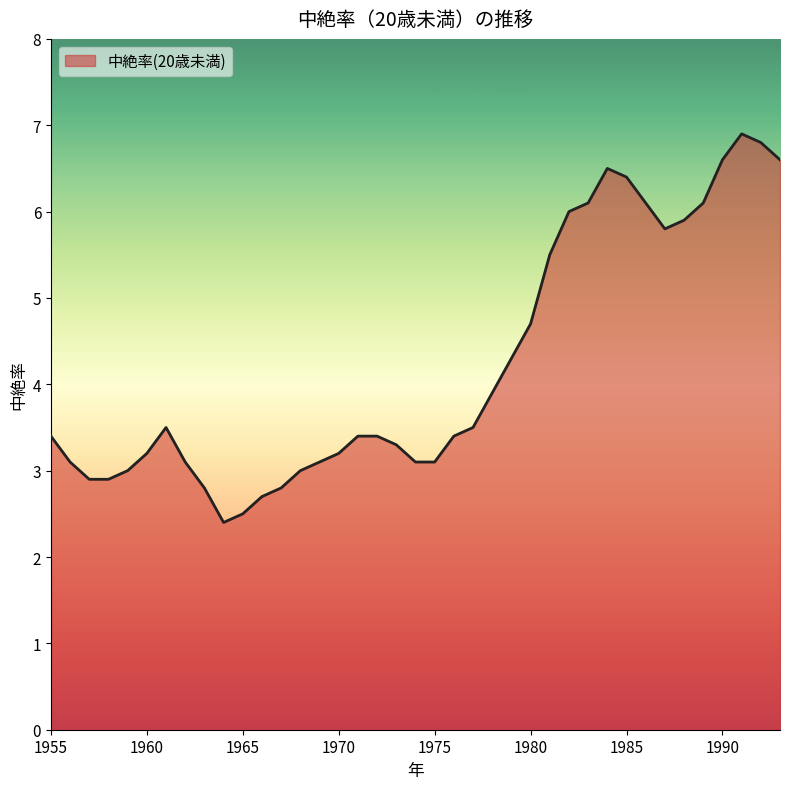

What is the difference between the maximum and minimum values?

4.5